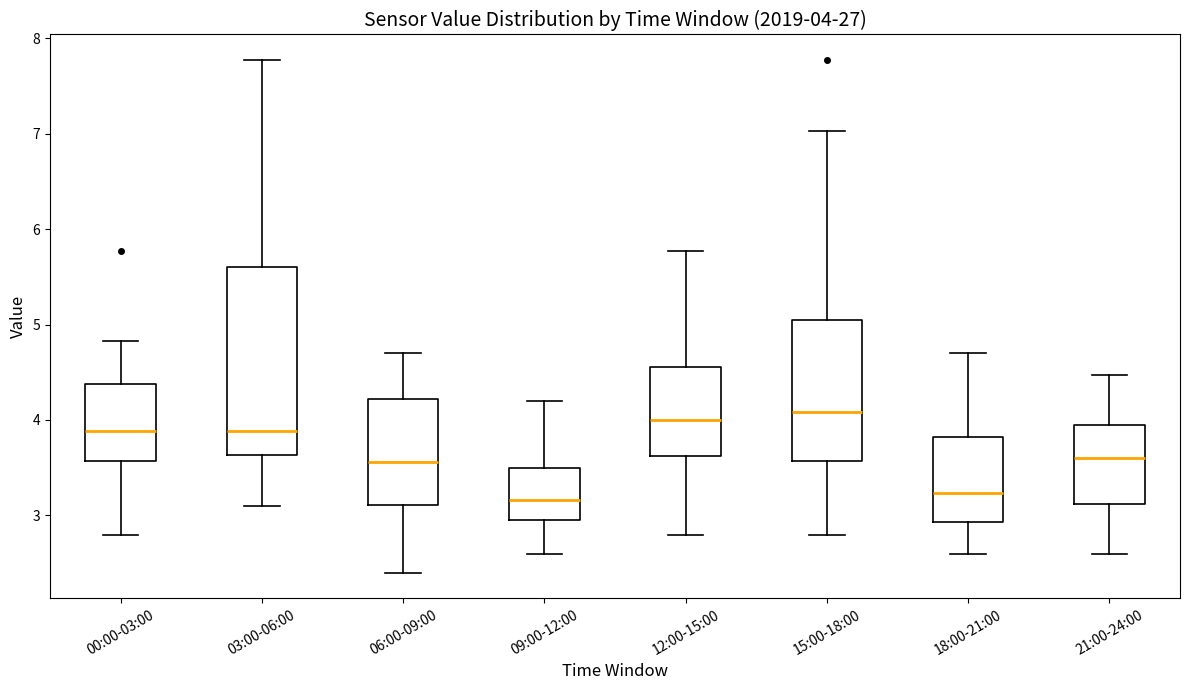

Comparing the boxes themselves (not the whiskers), which one is the tallest?

03:00-06:00